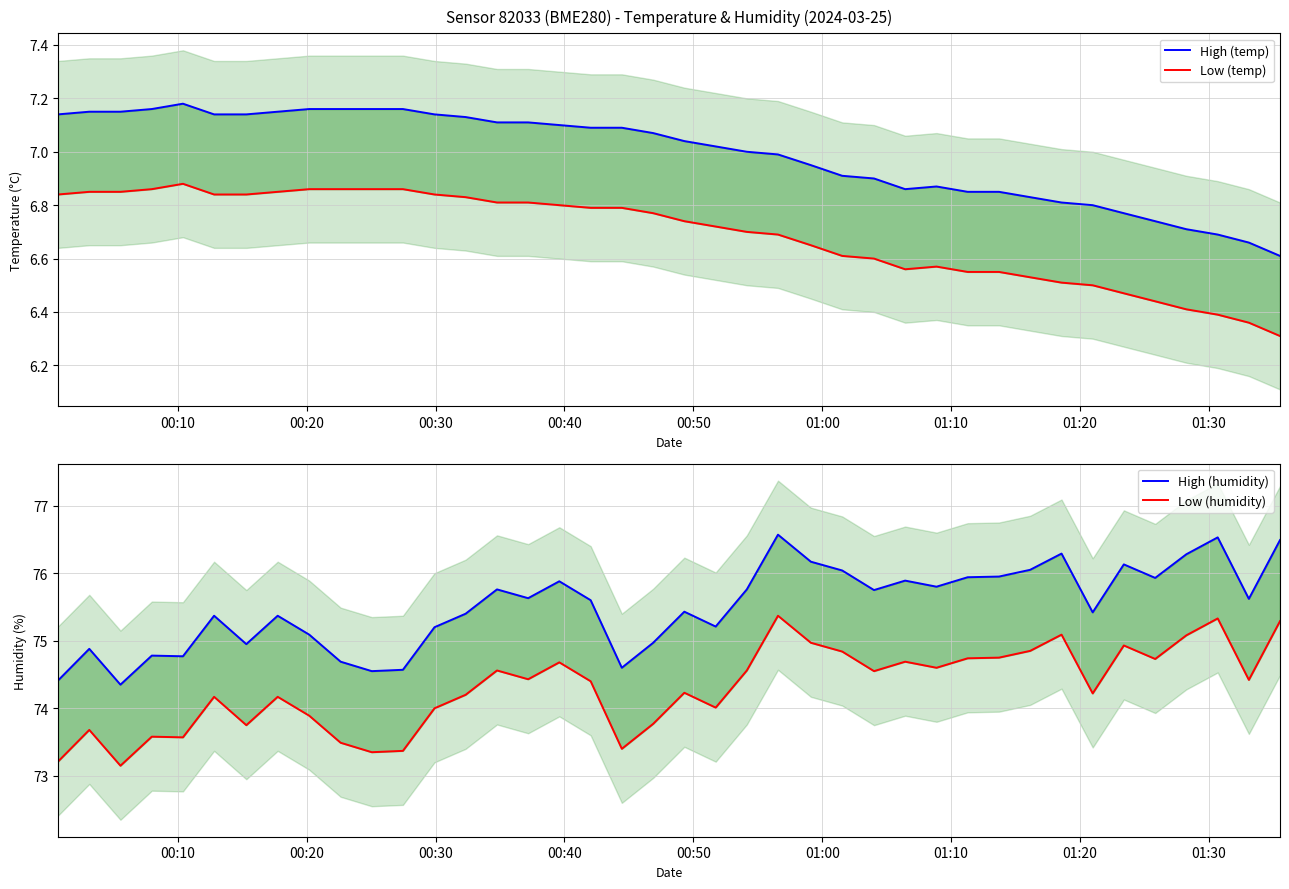

Is the value of High (temp) at 01:30 greater than the value of High (humidity) at 12?

No